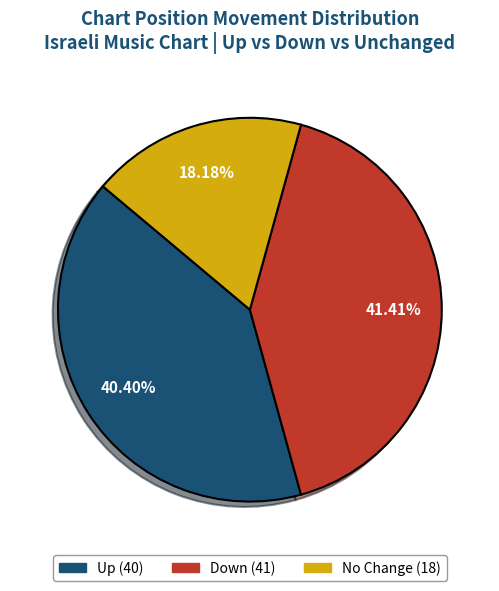

Is there a majority slice in this chart?

No